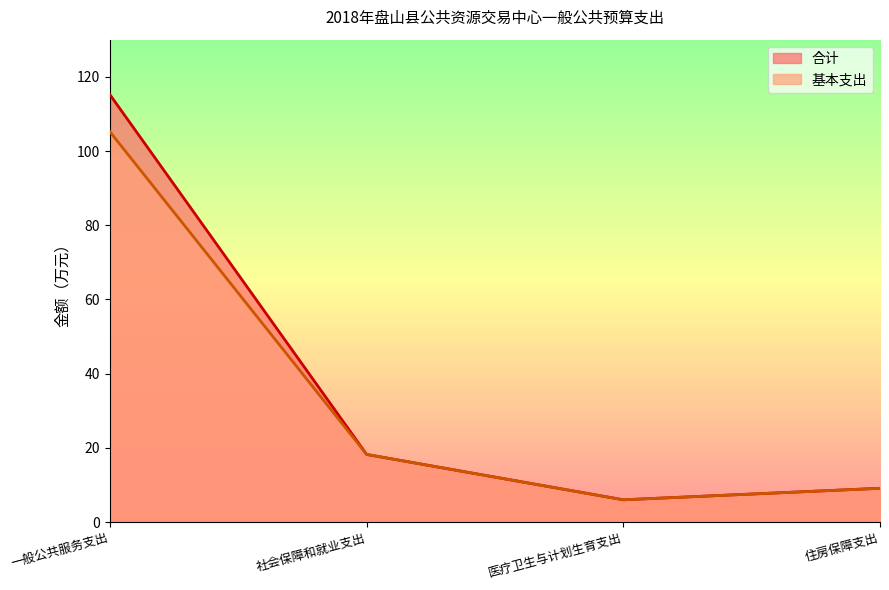

Where is the first local minimum for 基本支出?

医疗卫生与计划生育支出